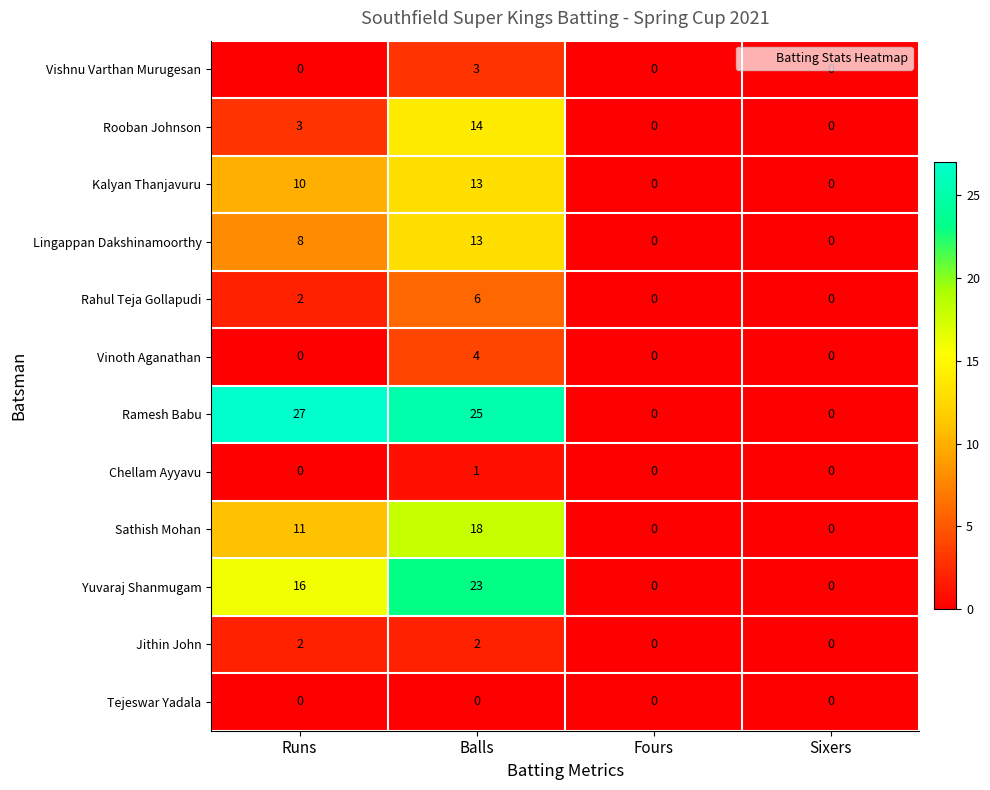

What is the highest value of the Vishnu Varthan Murugesan series?

3